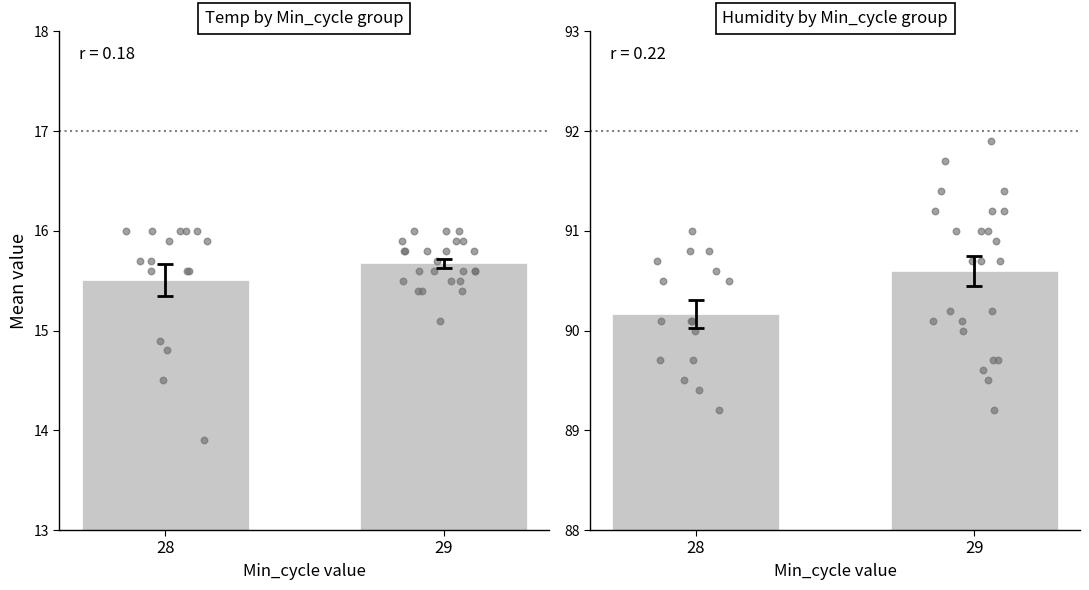

Which series has the largest total across all categories?

Humidity